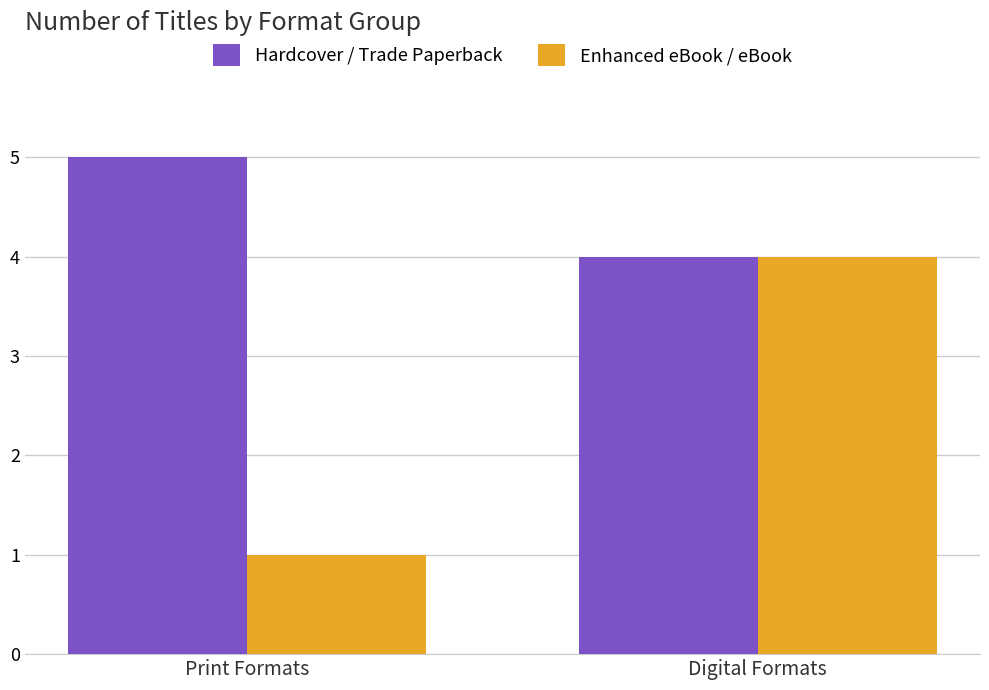

How many data points in Hardcover / Trade Paperback are less than 5?

1